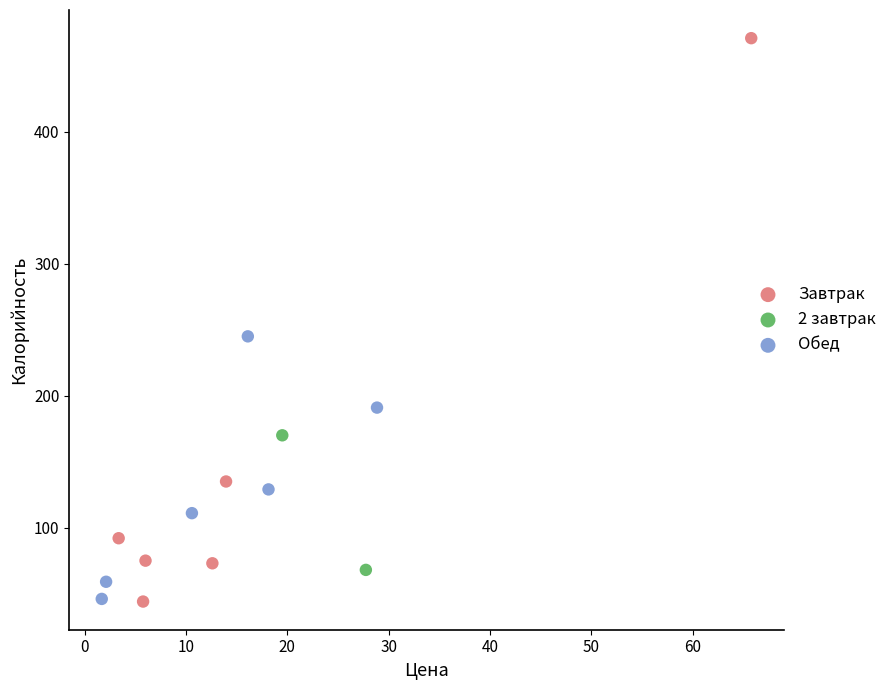

What are all the series names shown in the legend?

Завтрак, 2 завтрак, Обед